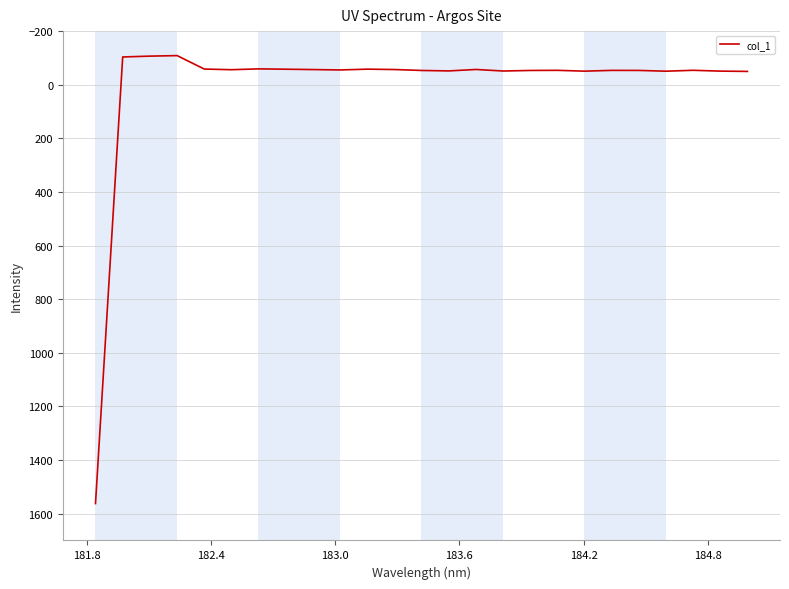

What is the greatest value displayed?

1562.4